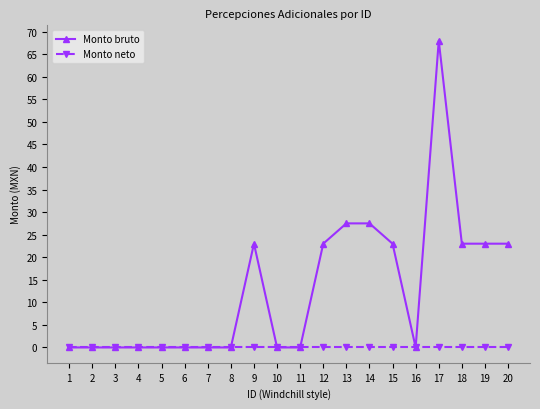

The value of Monto bruto at 8 is 33.1. True or false?

False